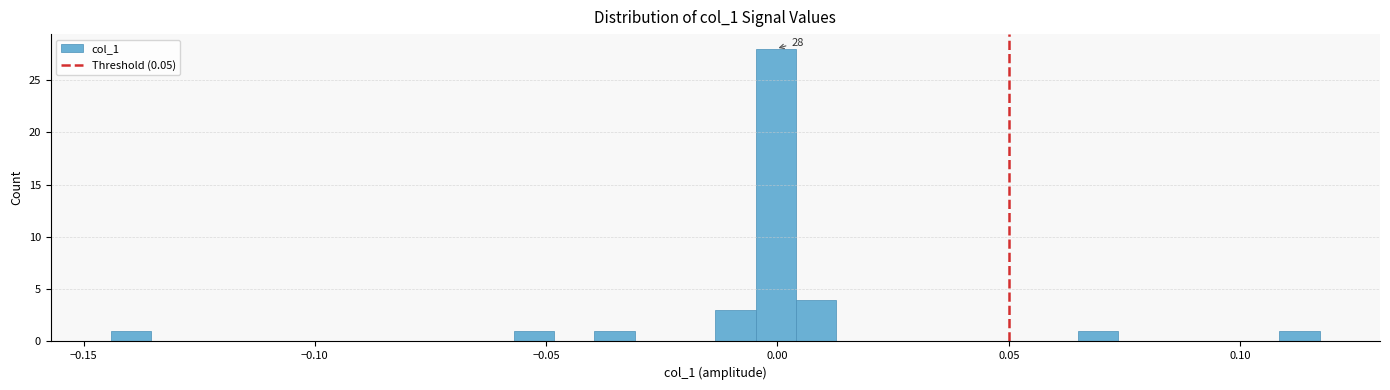

Around what value on the x-axis is the tallest bar? Give the approximate position of its centre, as read against the axis.

0.000